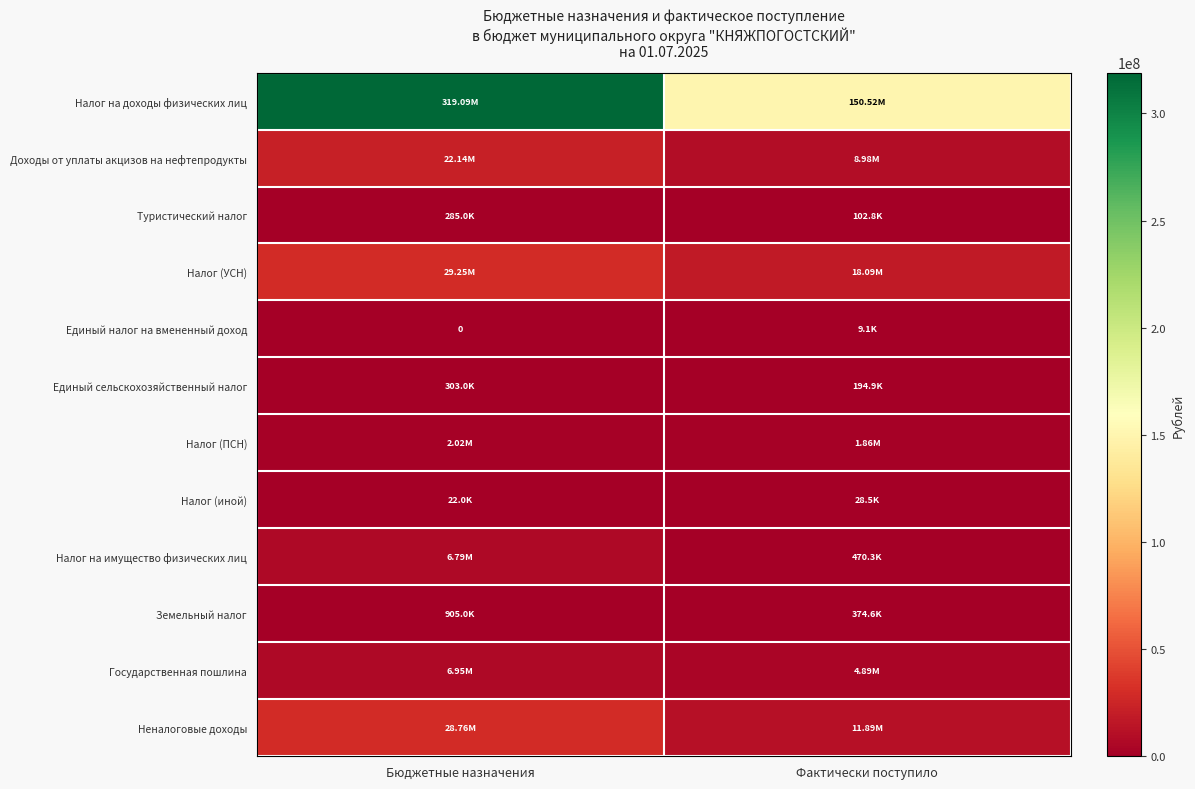

What is the difference between the Налог (иной) values at Фактически поступило and Бюджетные назначения?

6474.2